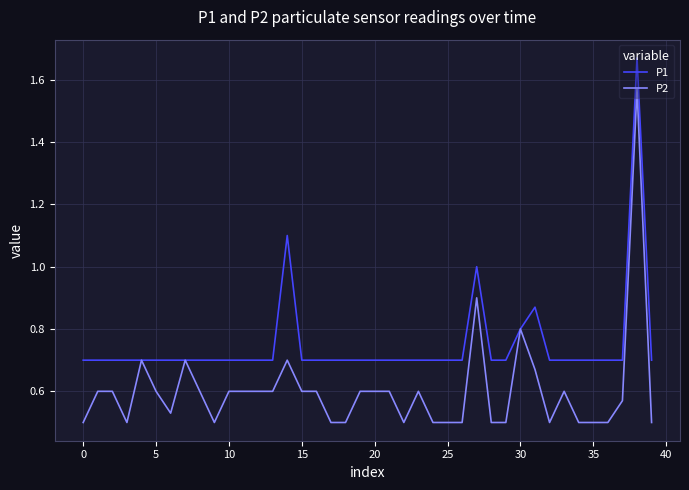

List the series in order of their overall mean, lowest first.

P2, P1